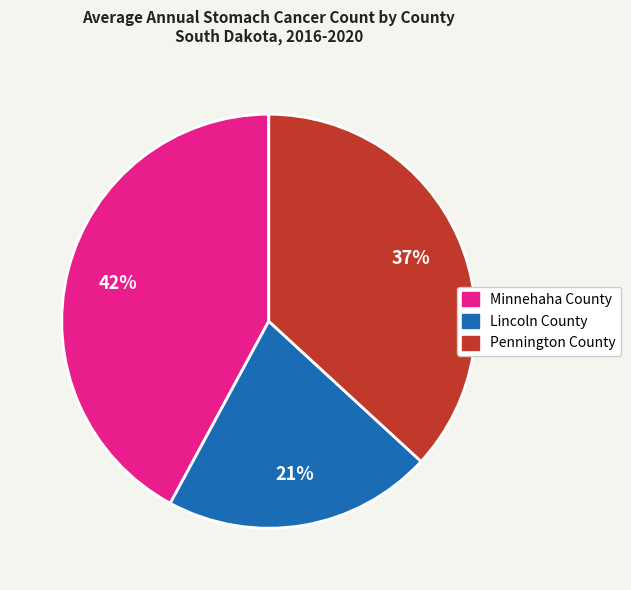

Does any single category account for the majority?

No